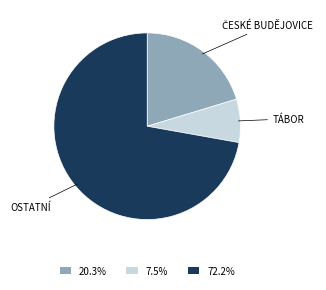

Is there any slice that represents more than half of the pie?

Yes